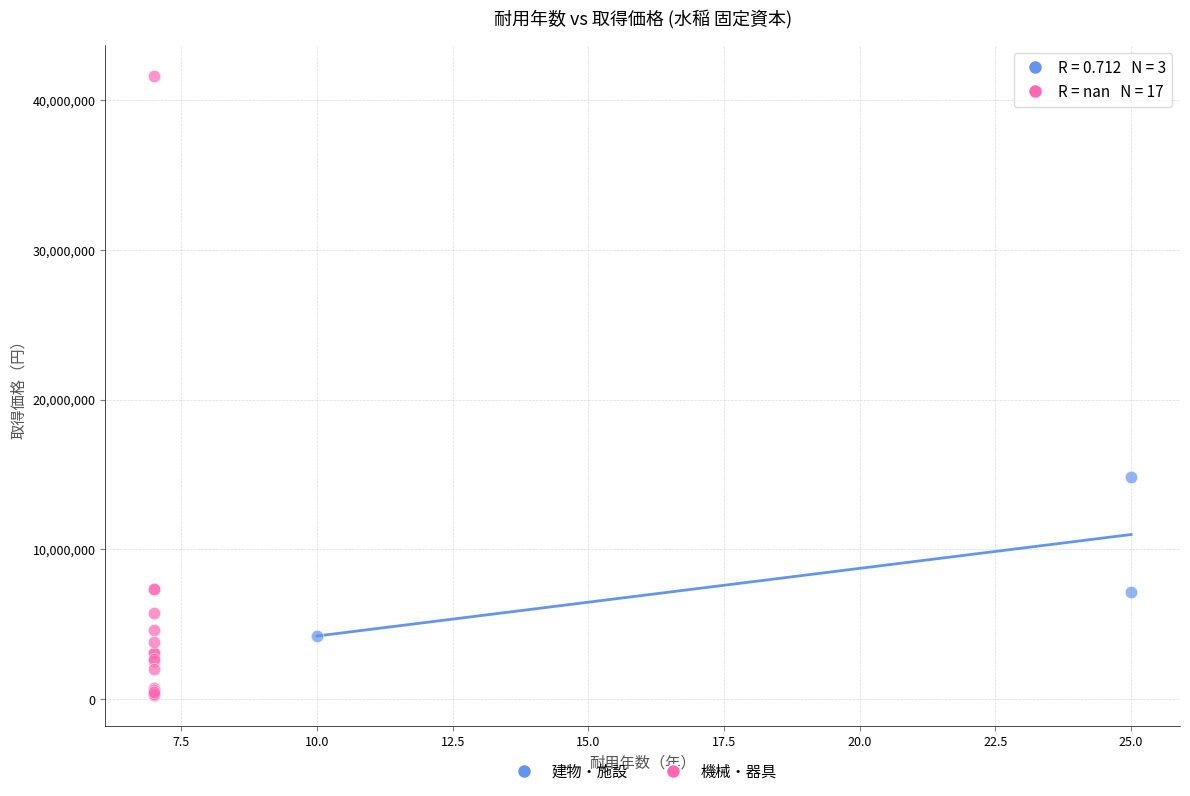

What are all the series names shown in the legend?

建物・施設, 機械・器具